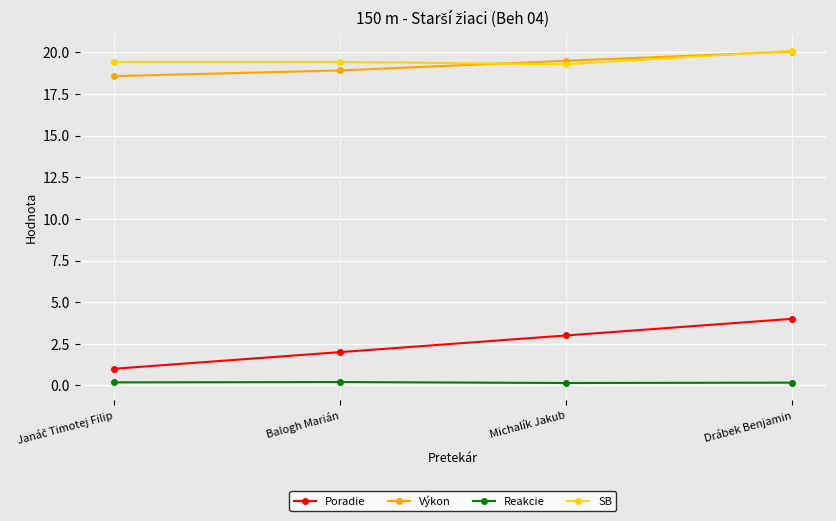

Which series has the widest spread of values?

Poradie